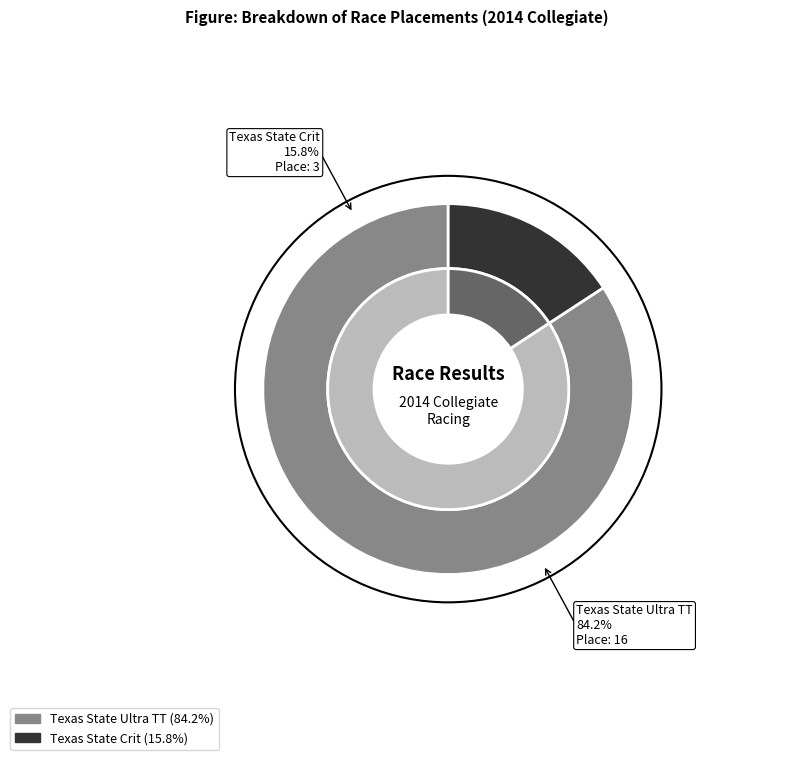

Approximately how many times larger is the value at Texas State Ultra TT compared to Texas State Crit?

5.3